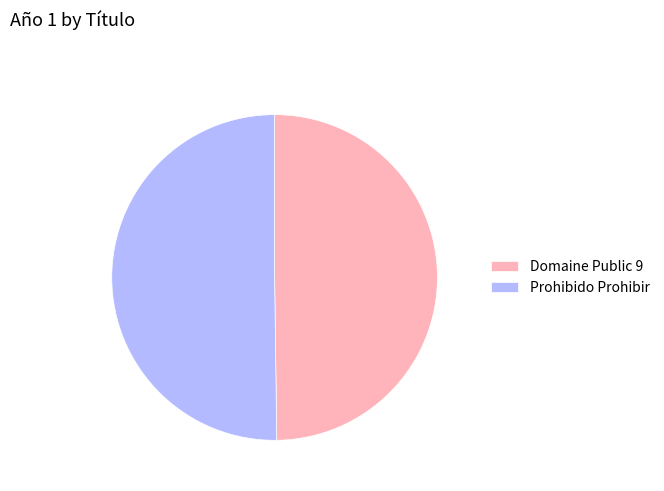

What is the ratio of the value at Domaine Public 9 to the value at Prohibido Prohibir?

1.0